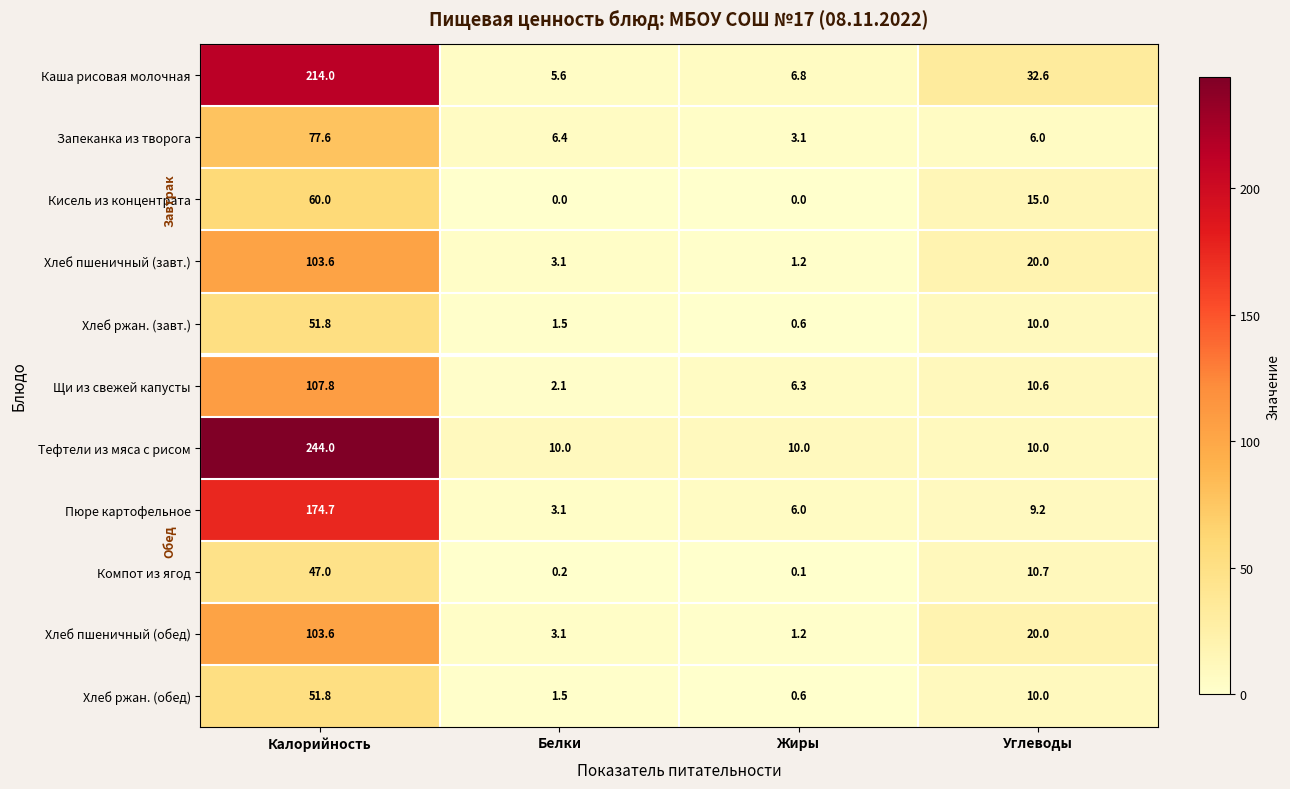

What is the highest value of the Тефтели из мяса с рисом series?

244.0